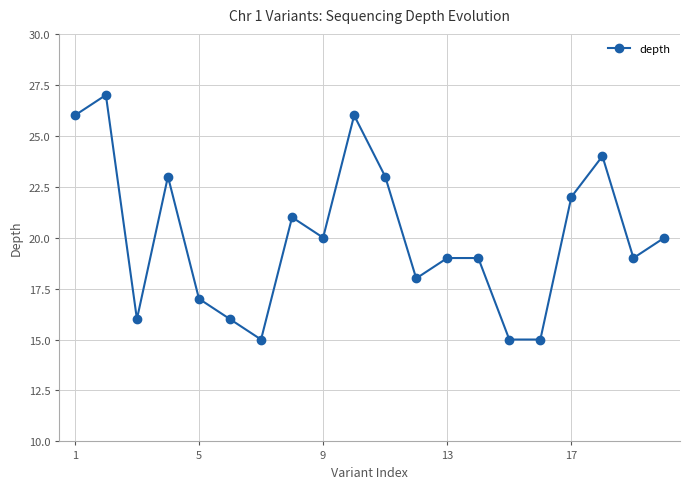

What is the maximum value shown in the chart?

27